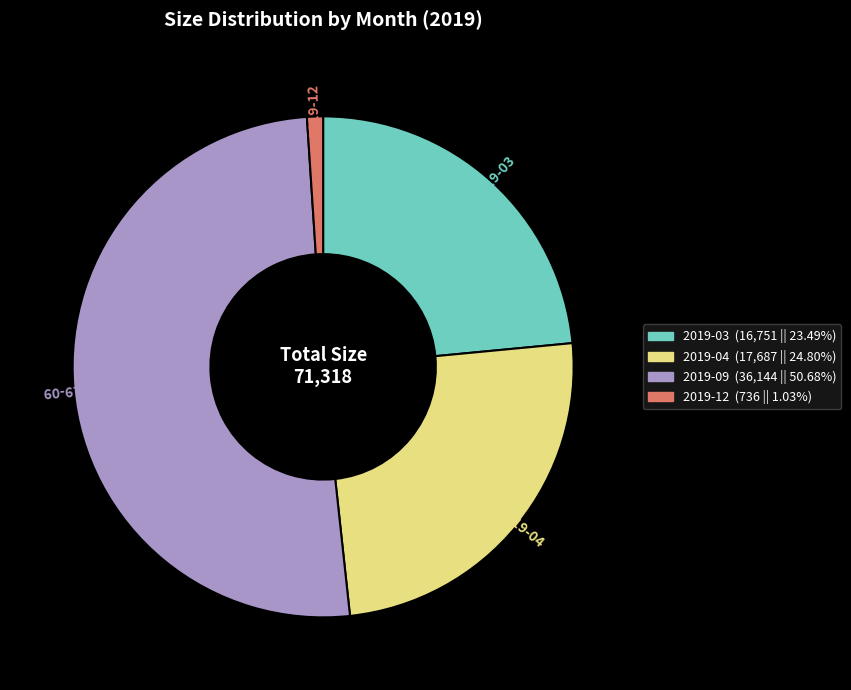

What is the smallest slice in the pie chart?

2019-12